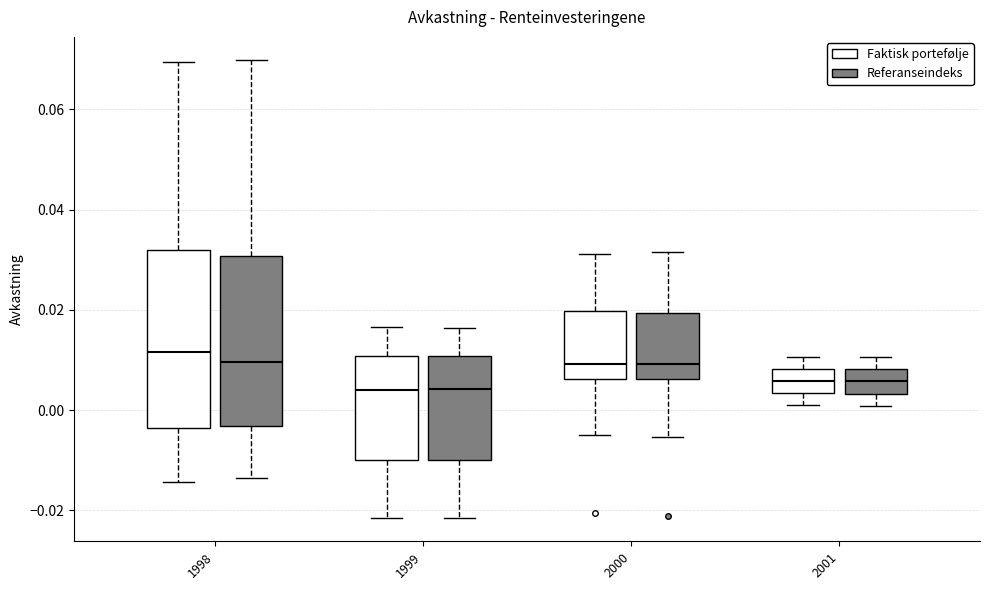

Reading left to right, transcribe this box plot: for each box, give where its median line is, the range the box spans, and where its two whiskers end, as read against the y-axis. The values are not printed on the chart, so give them approximately, as read against the axis.

1998 (Faktisk portefølje): median 0.012, box -0.004 to 0.032, whiskers -0.014 to 0.070
1998 (Referanseindeks): median 0.010, box -0.004 to 0.030, whiskers -0.014 to 0.070
1999 (Faktisk portefølje): median 0.004, box -0.010 to 0.010, whiskers -0.022 to 0.016
1999 (Referanseindeks): median 0.004, box -0.010 to 0.010, whiskers -0.022 to 0.016
2000 (Faktisk portefølje): median 0.010, box 0.006 to 0.020, whiskers -0.004 to 0.032
2000 (Referanseindeks): median 0.010, box 0.006 to 0.020, whiskers -0.006 to 0.032
2001 (Faktisk portefølje): median 0.006, box 0.004 to 0.008, whiskers 0.002 to 0.010
2001 (Referanseindeks): median 0.006, box 0.004 to 0.008, whiskers 0.000 to 0.010